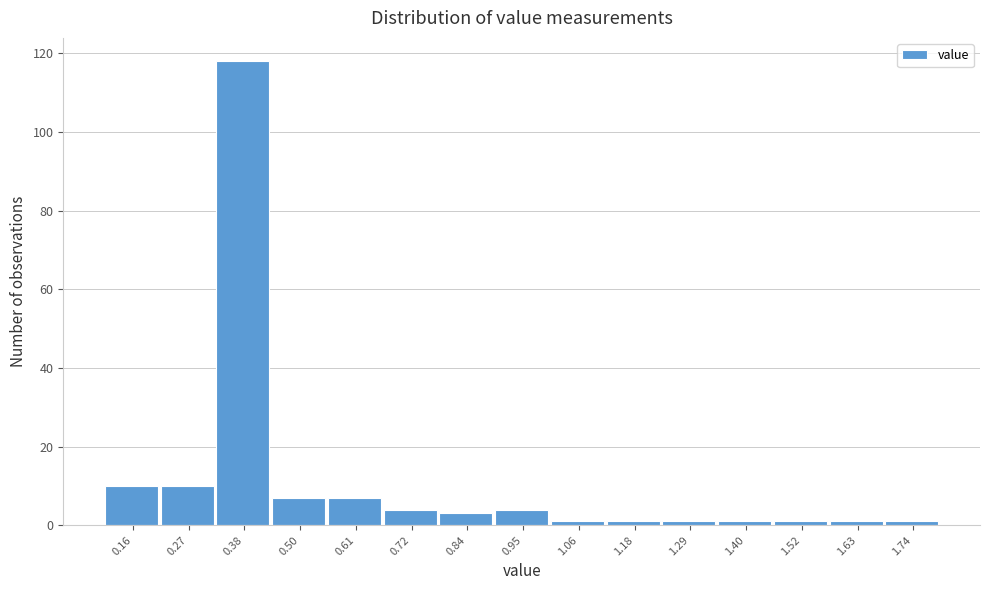

What is the height of the bar covering 0.22 to 0.32 on the x-axis? Neither the bar edges nor the heights are printed on the chart, so give them approximately, as read against the axes.

10